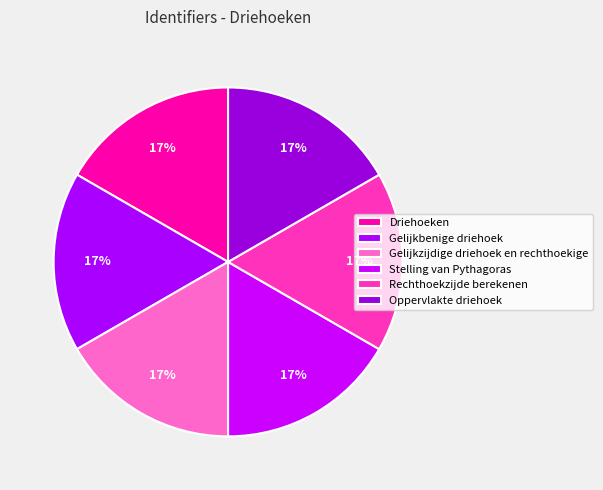

Rank the categories by value from lowest to highest.

Driehoeken, Gelijkbenige driehoek, Gelijkzijdige driehoek en rechthoekige, Stelling van Pythagoras, Rechthoekzijde berekenen, Oppervlakte driehoek